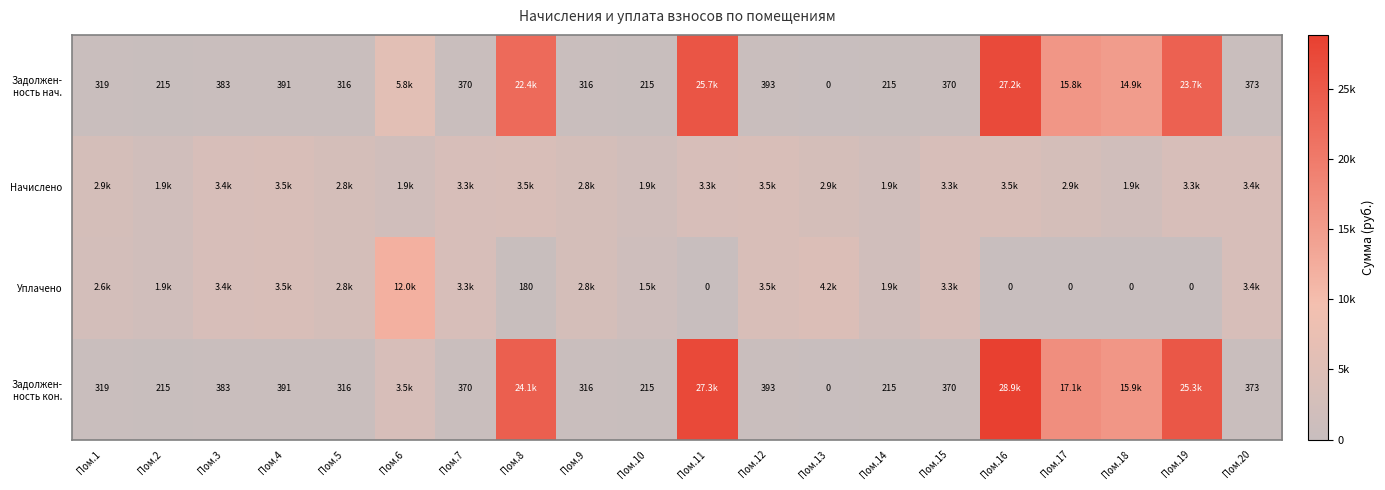

What is the greatest value displayed?

28863.8